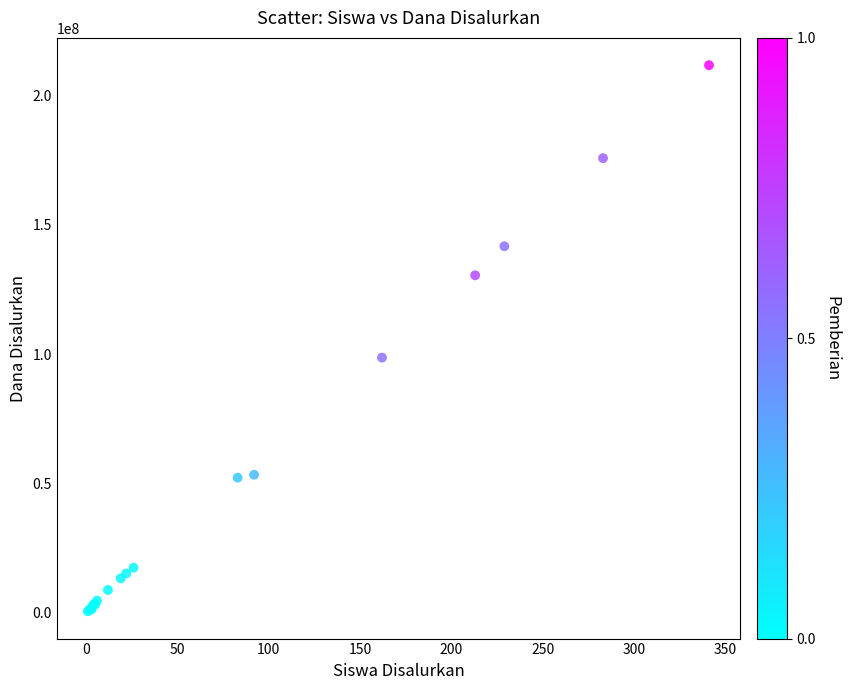

What Y value in the scatter plot is closest to 106125000?

98625000